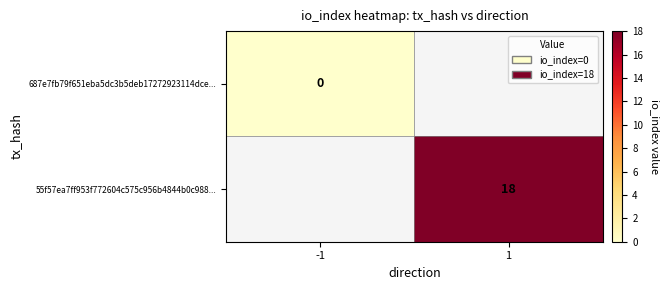

How many distinct data groups are displayed?

2